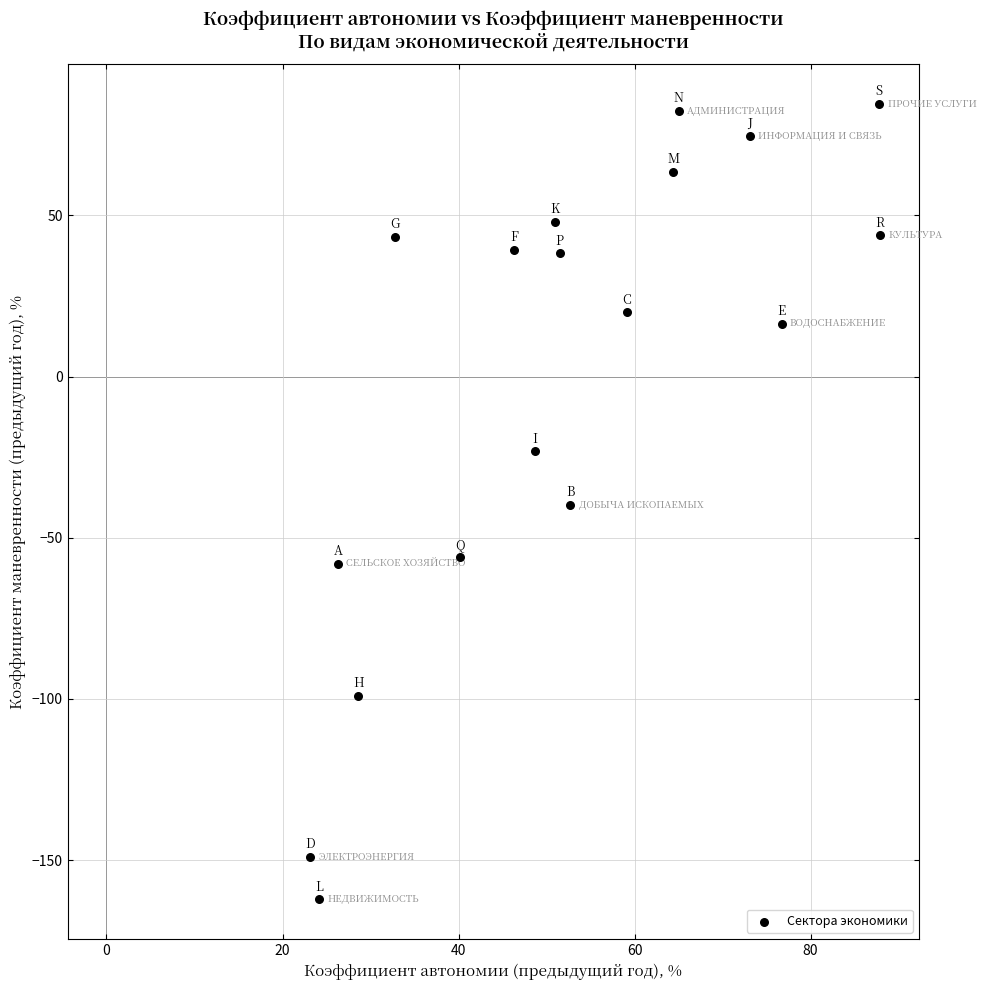

What is the range of Y values (max minus min)?

246.8